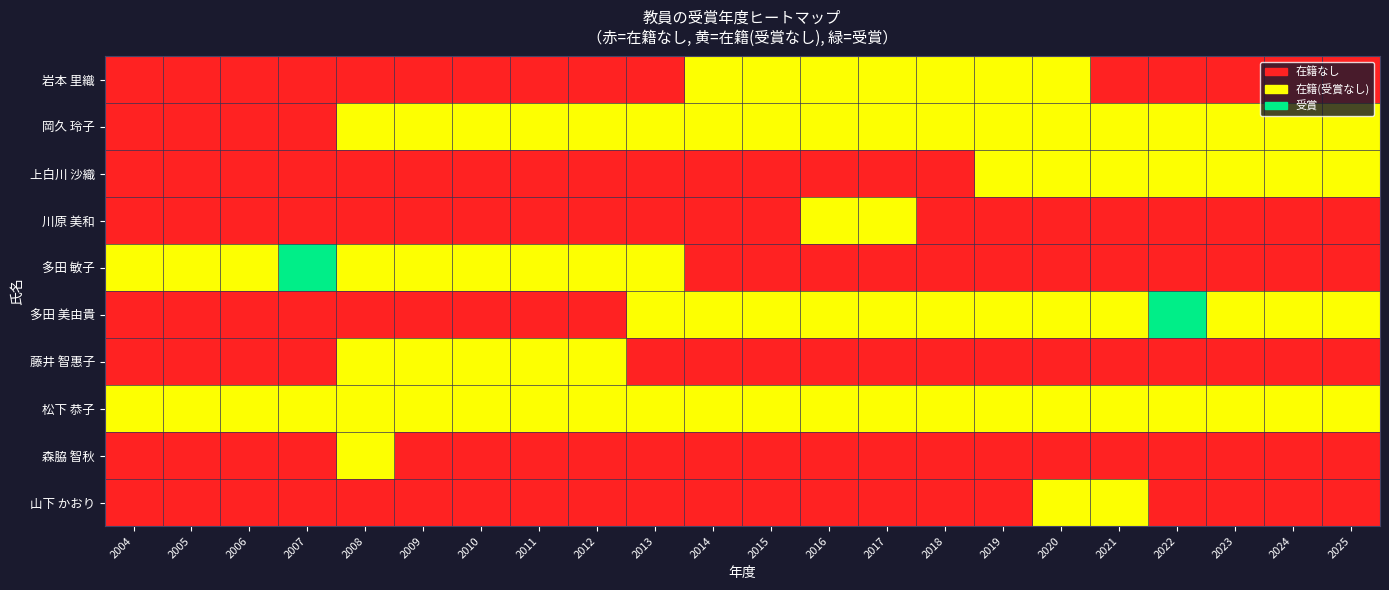

Which has a higher value, 2005 or 2025?

2005